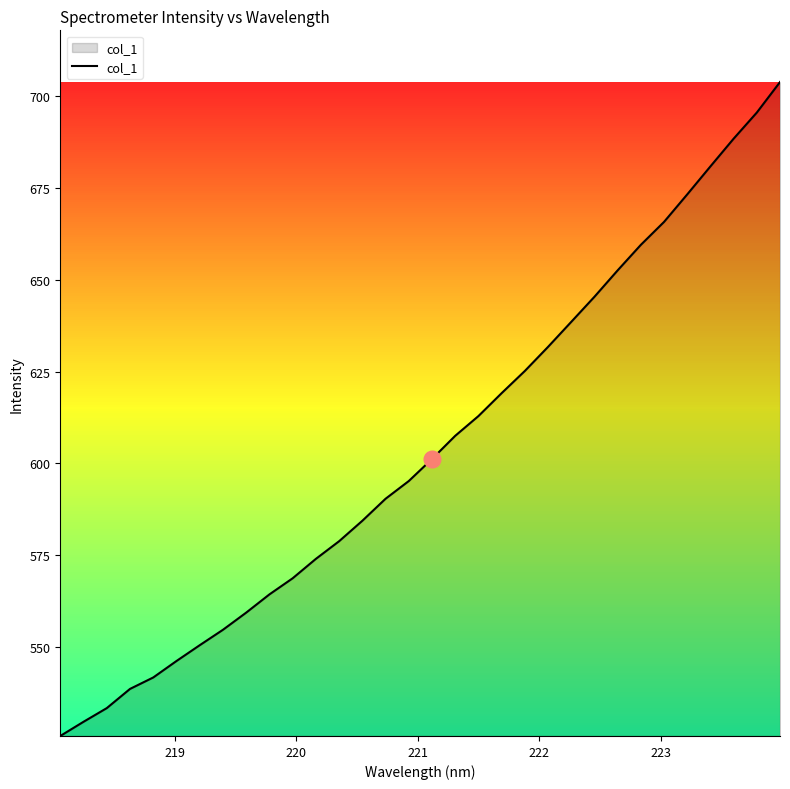

What is the average value?

604.3